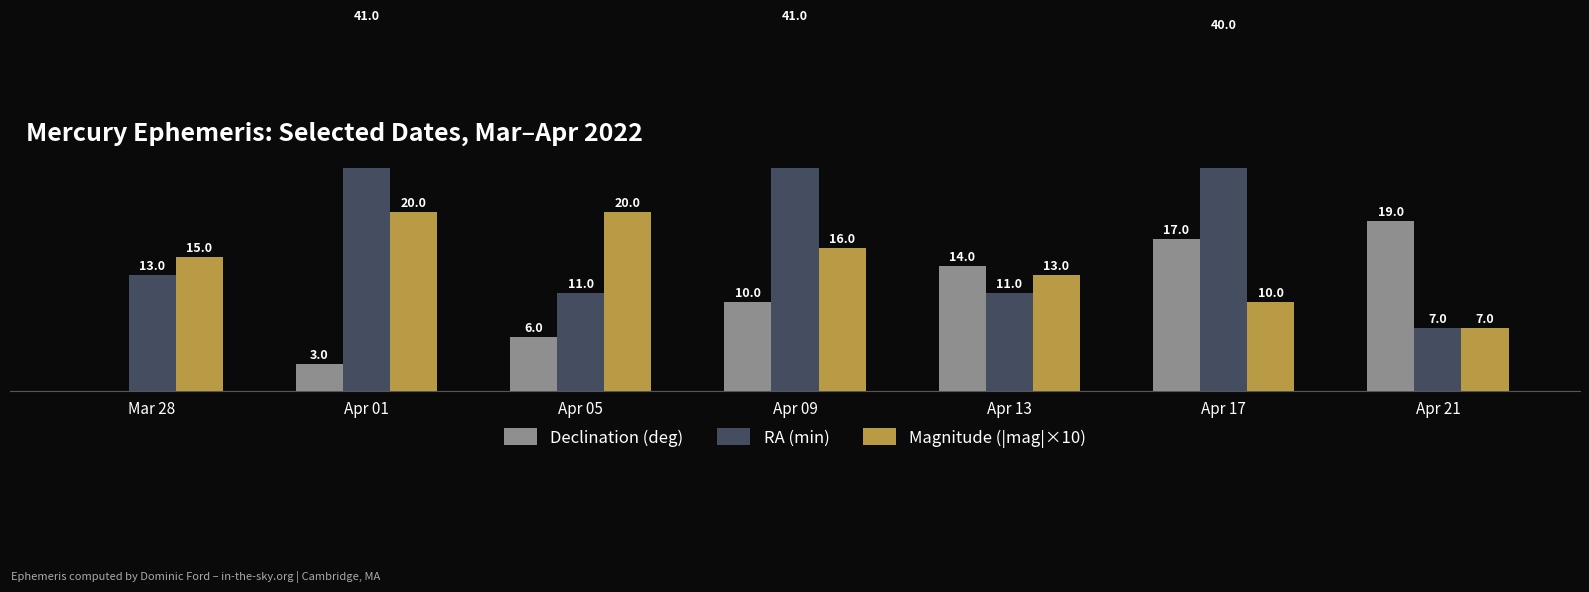

What is the difference between the RA (min) values at Apr 13 and Mar 28?

2